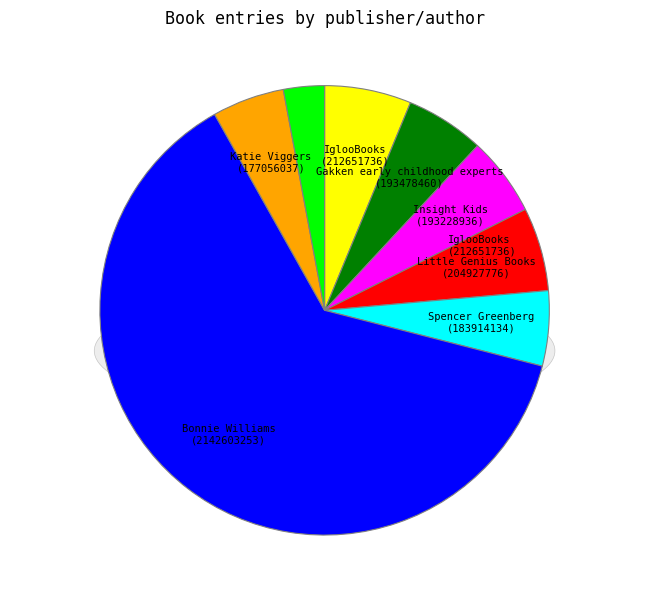

To the nearest percent, what is the average slice percentage?

12%